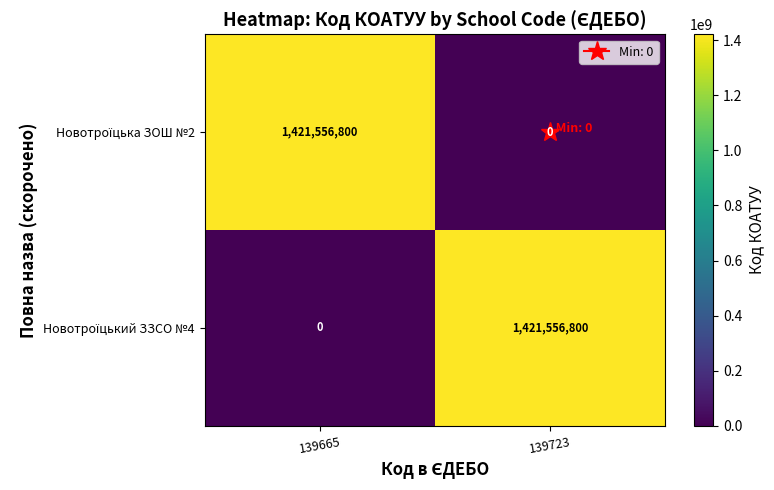

What is the difference between the highest and lowest values at 139665?

1421556800